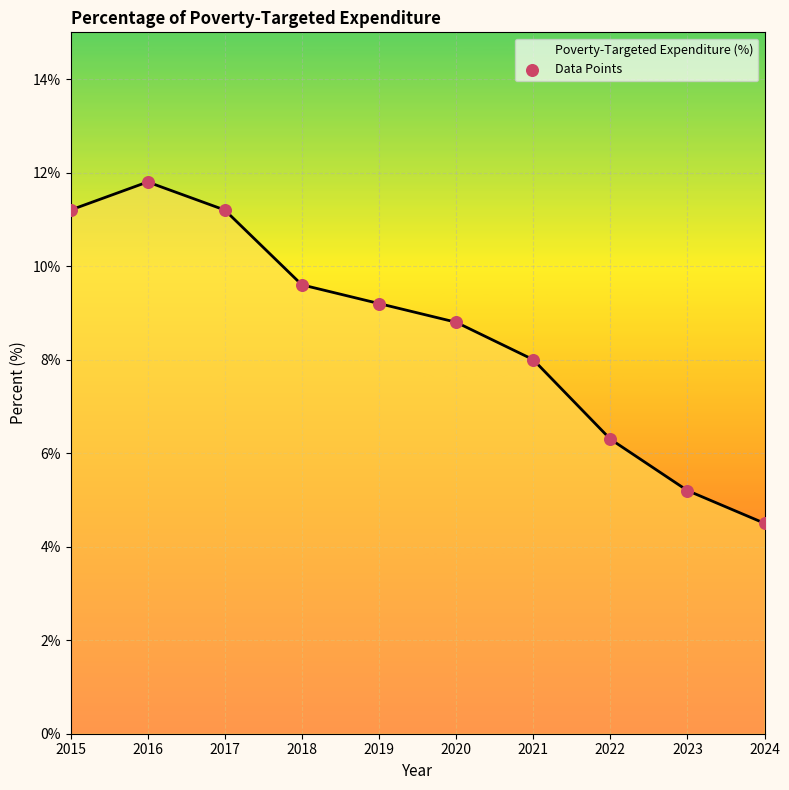

Which series has the largest total across all categories?

Poverty-Targeted Expenditure (%)